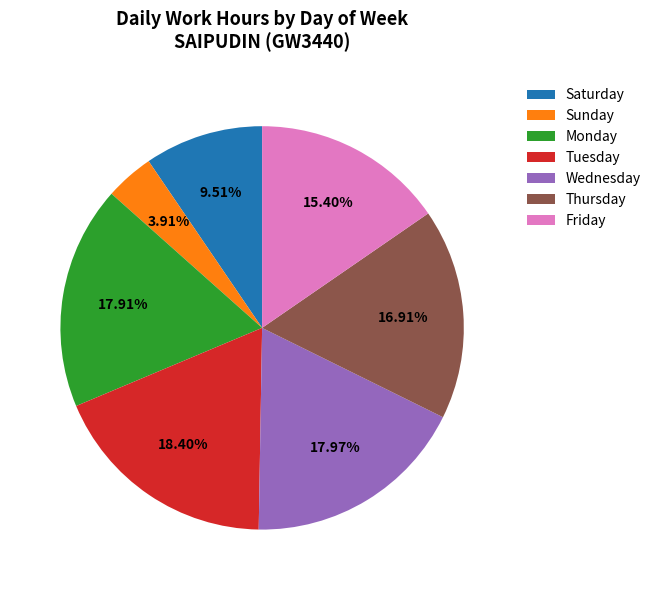

Between Friday and Tuesday, which is larger?

Tuesday